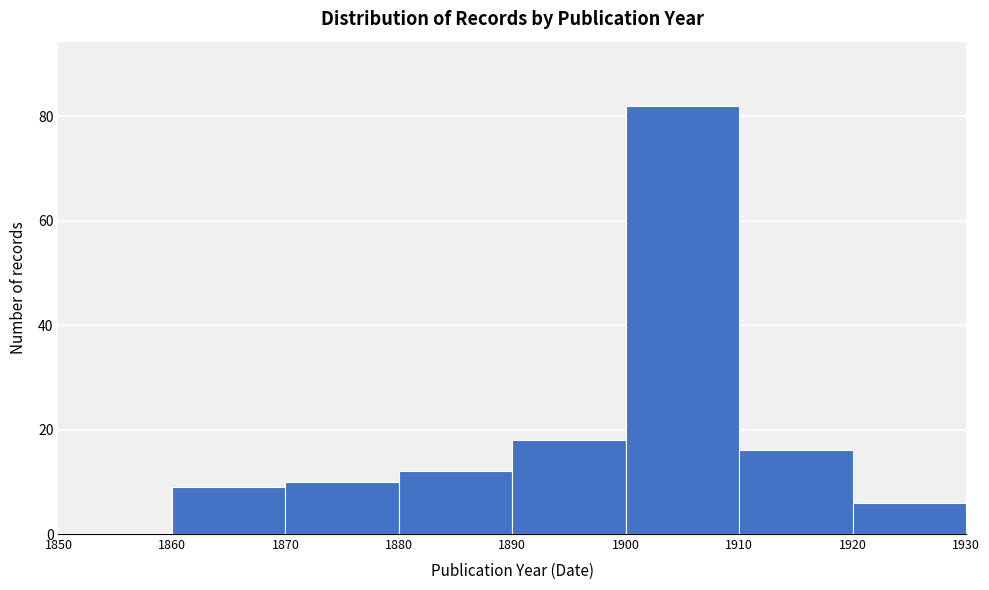

Reading left to right, list every bar in this chart as the range it spans on the x-axis followed by its height. The values are not printed on the chart, so give them approximately, as read against the axis.

1850 to 1860: 0
1860 to 1870: 10
1870 to 1880: 10
1880 to 1890: 12
1890 to 1900: 18
1900 to 1910: 82
1910 to 1920: 16
1920 to 1930: 6